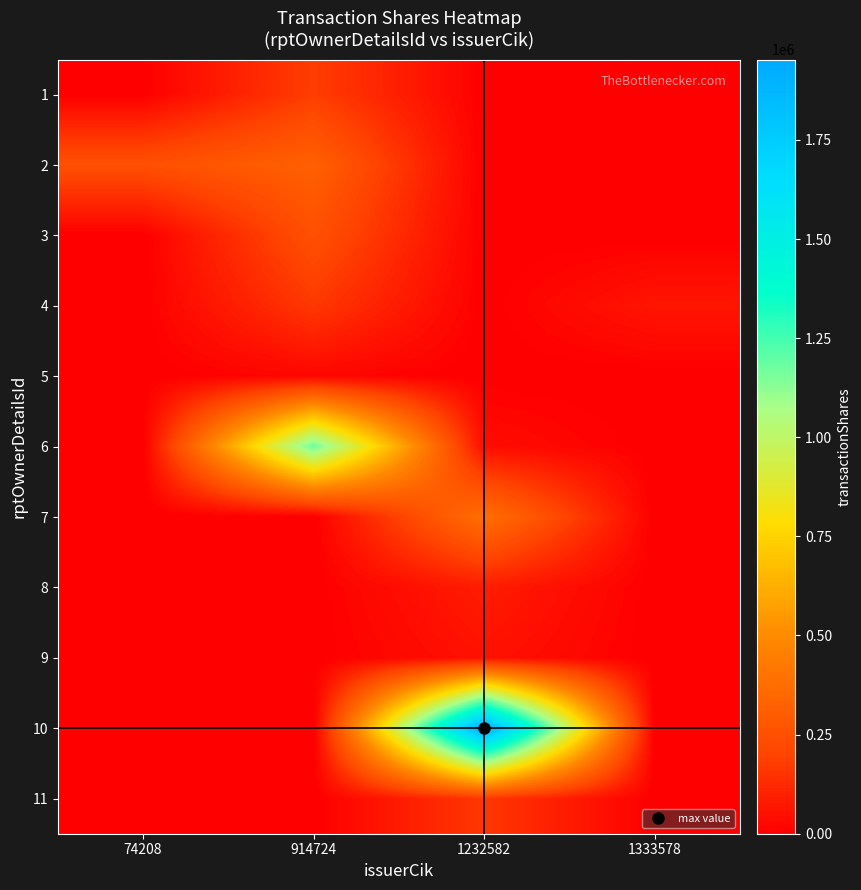

At which category is the sum across all series the highest?

1232582